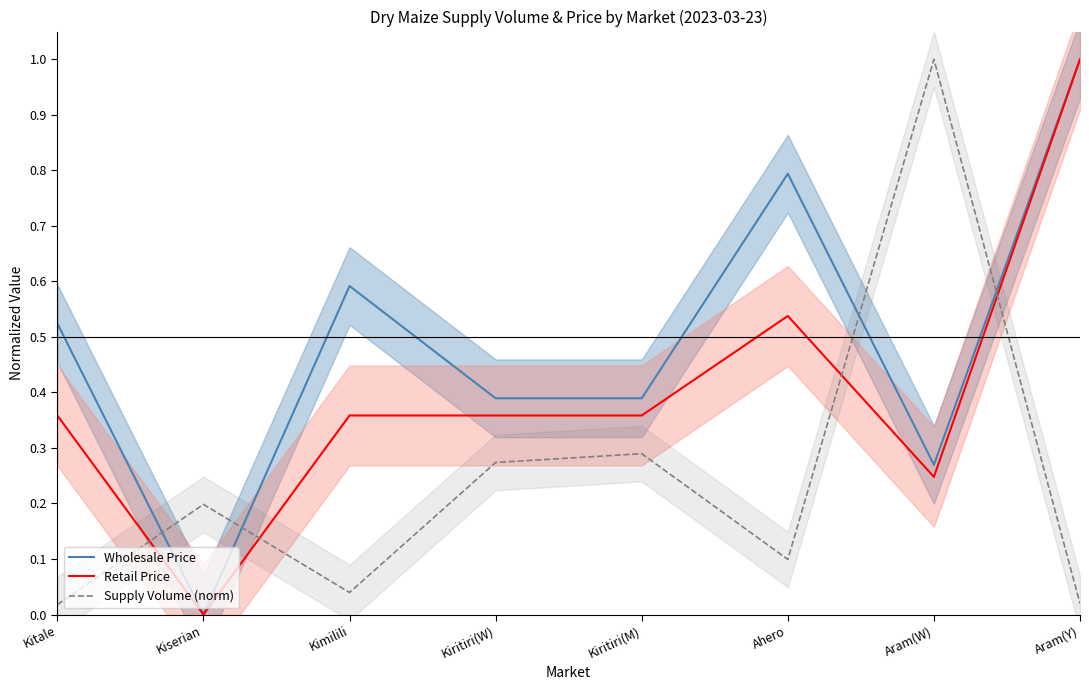

What is the difference between the highest and lowest values at Kiritiri(M)?

0.1